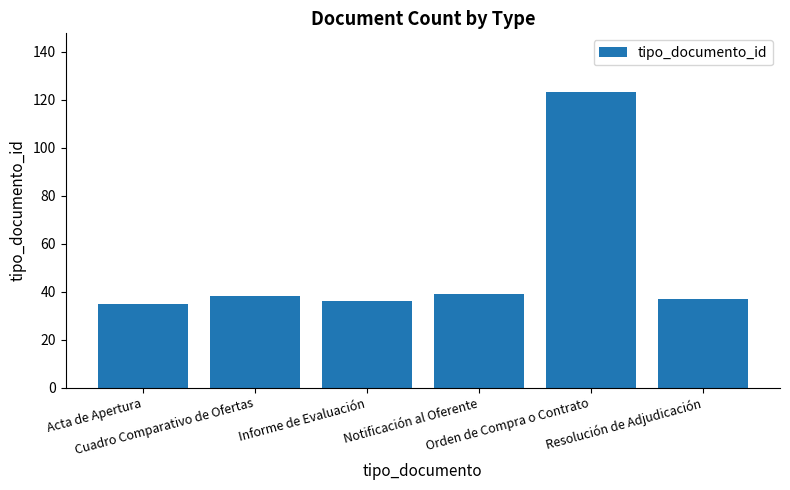

The value at Notificación al Oferente is 10. True or false?

False